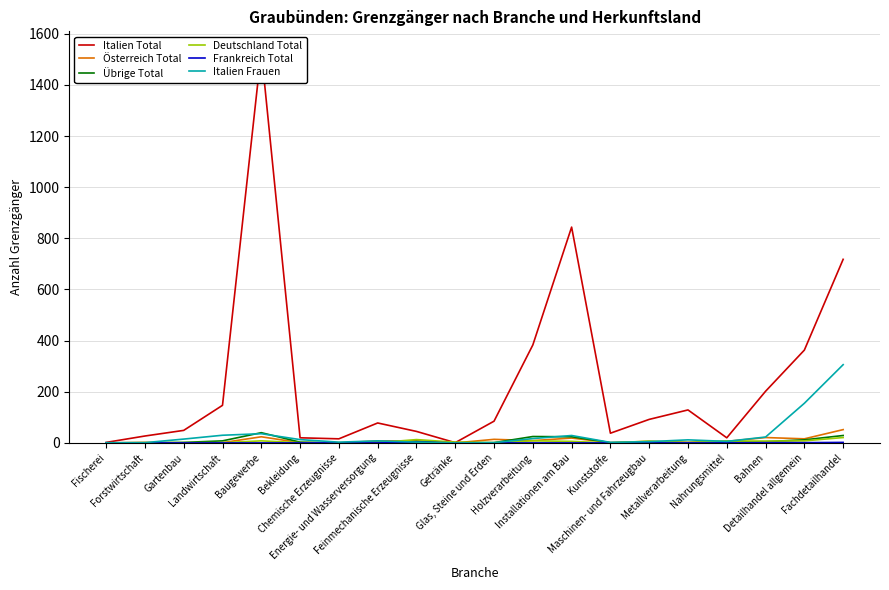

Count the number of categories in the chart.

20